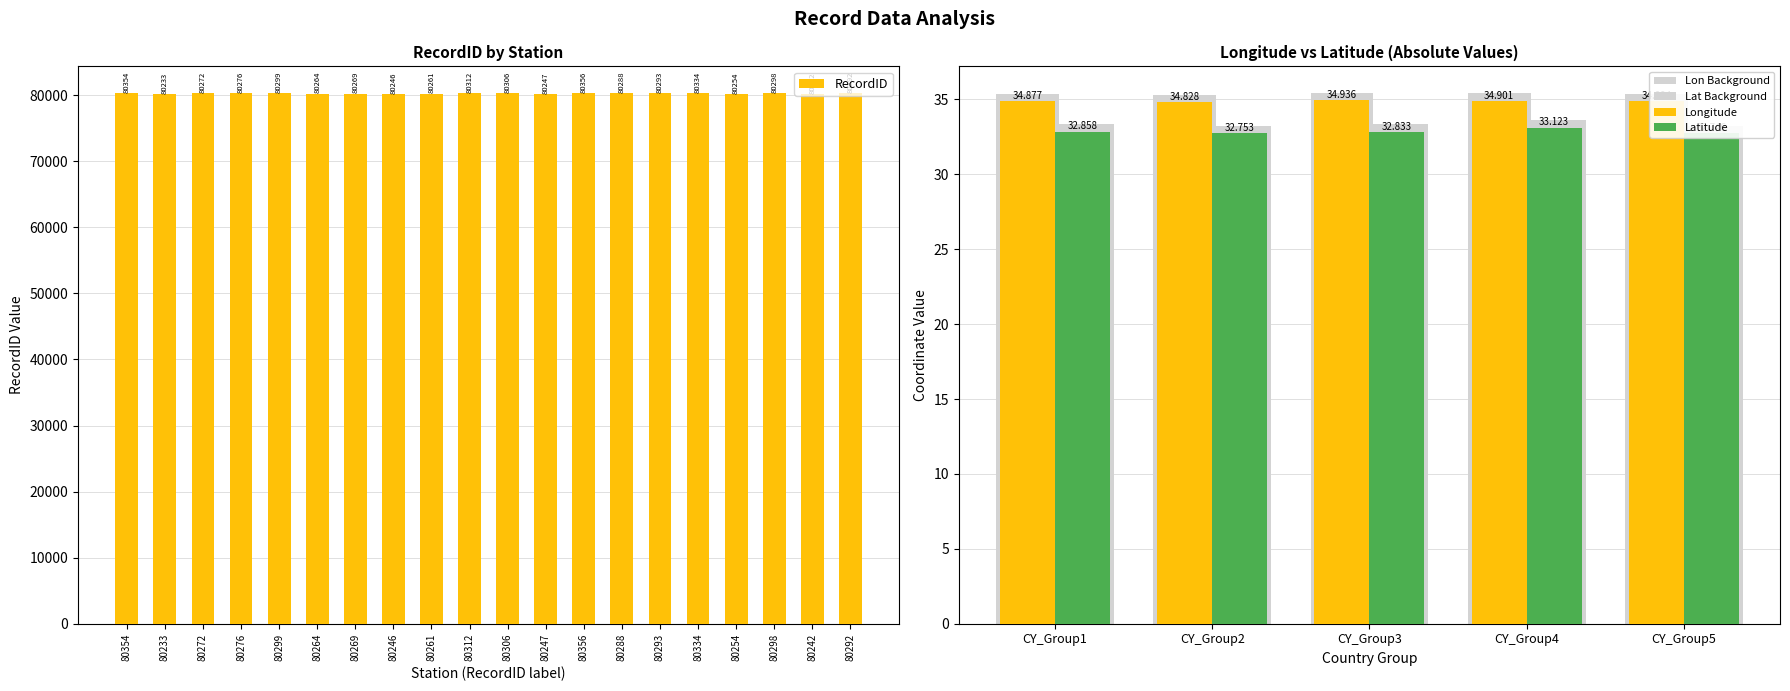

Which series has the widest spread of values?

RecordID